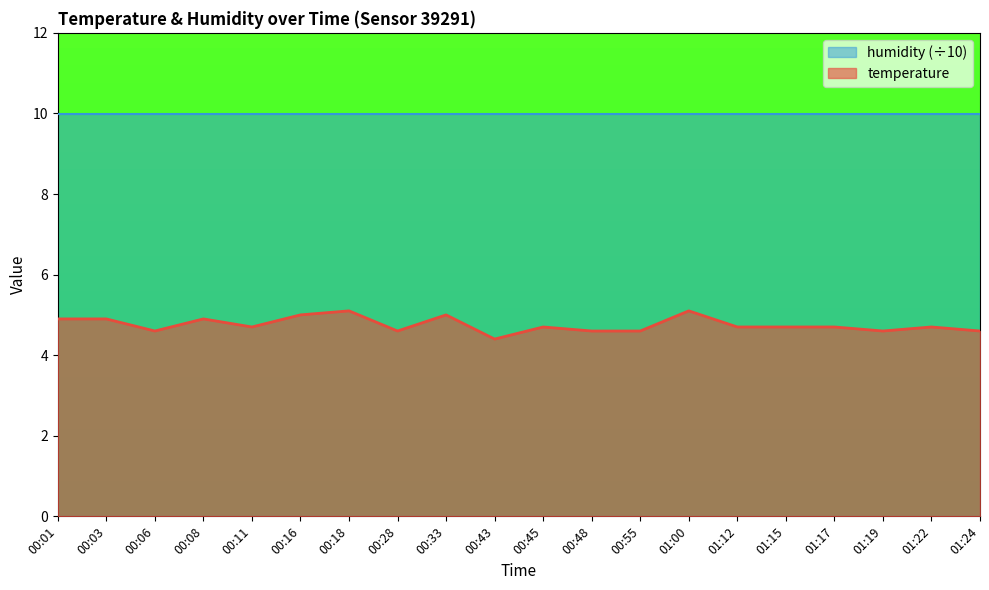

Reading left to right, extract all data points from this chart.

4.9	4.9	4.6	4.9	4.7	5.0	5.1	4.6	5.0	4.4	4.7	4.6	4.6	5.1	4.7	4.7	4.7	4.6	4.7	4.6